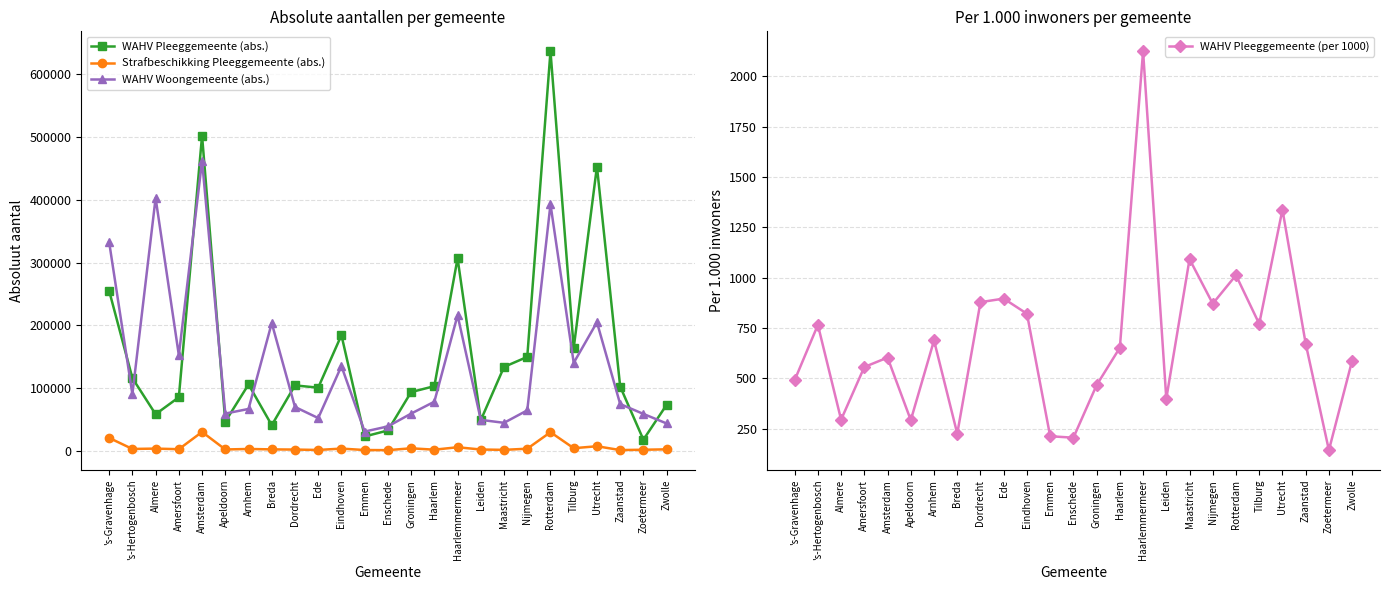

How many values in the WAHV Pleeggemeente (abs.) series exceed 103057?

12